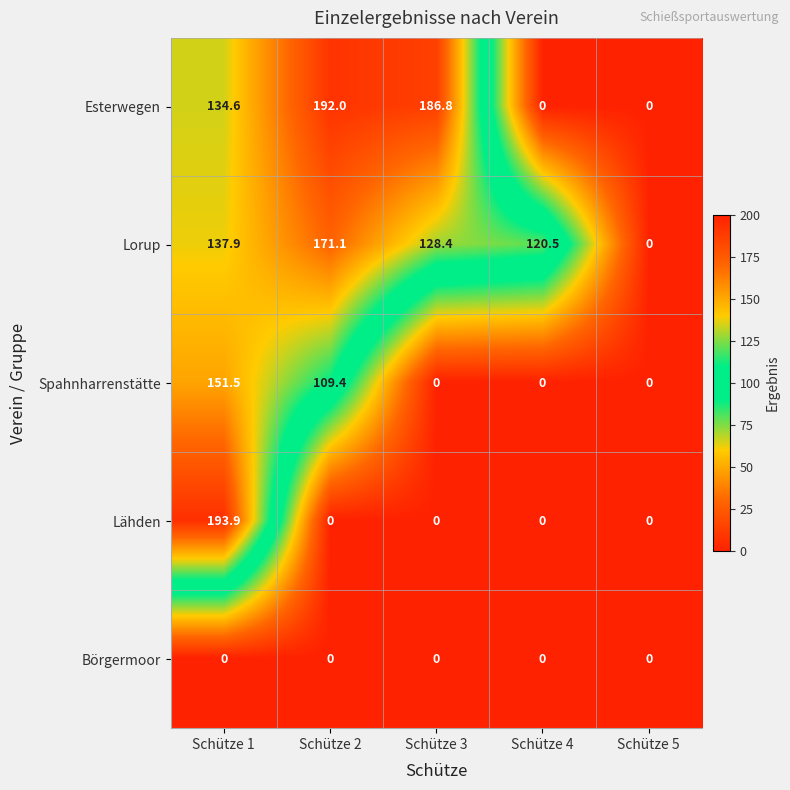

What is the average value of the Spahnharrenstätte series?

52.2